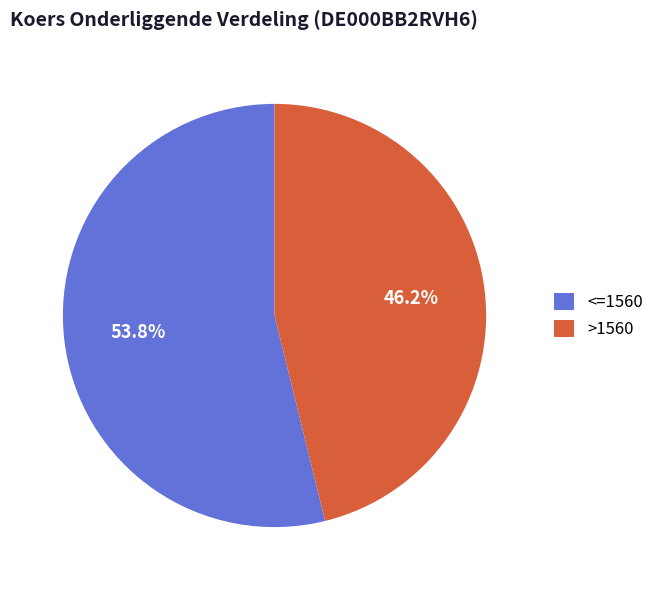

Which has a higher value, <=1560 or >1560?

<=1560